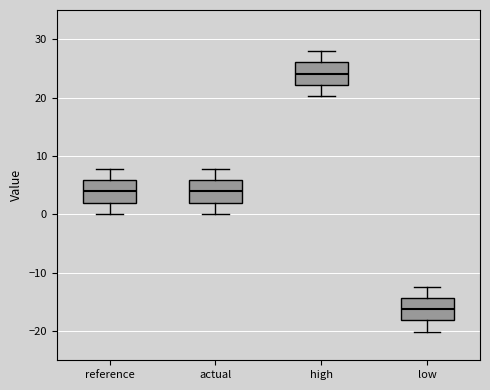

Reading left to right, transcribe this box plot: for each box, give where its median line is, the range the box spans, and where its two whiskers end, as read against the y-axis. The values are not printed on the chart, so give them approximately, as read against the axis.

reference: median 4, box 2 to 6, whiskers 0 to 8
actual: median 4, box 2 to 6, whiskers 0 to 8
high: median 24, box 22 to 26, whiskers 20 to 28
low: median -16, box -18 to -14, whiskers -20 to -12